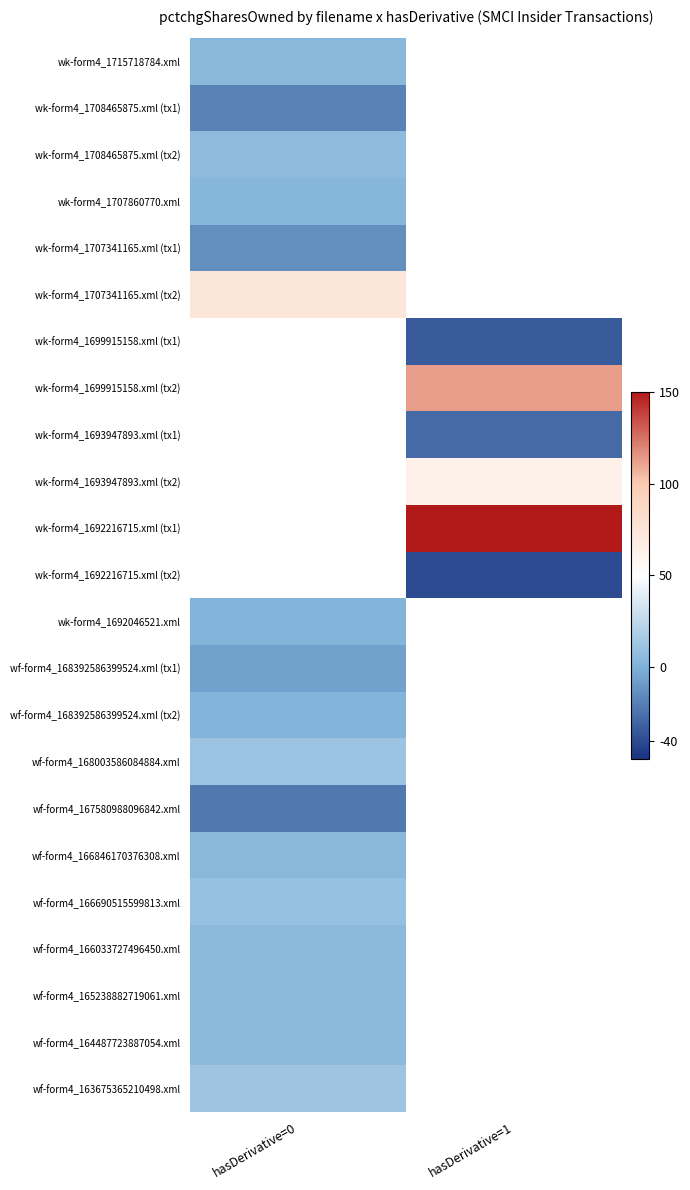

True or false: wk-form4_1708465875.xml (tx1) has a value of -18.0 at hasDerivative=0.

True